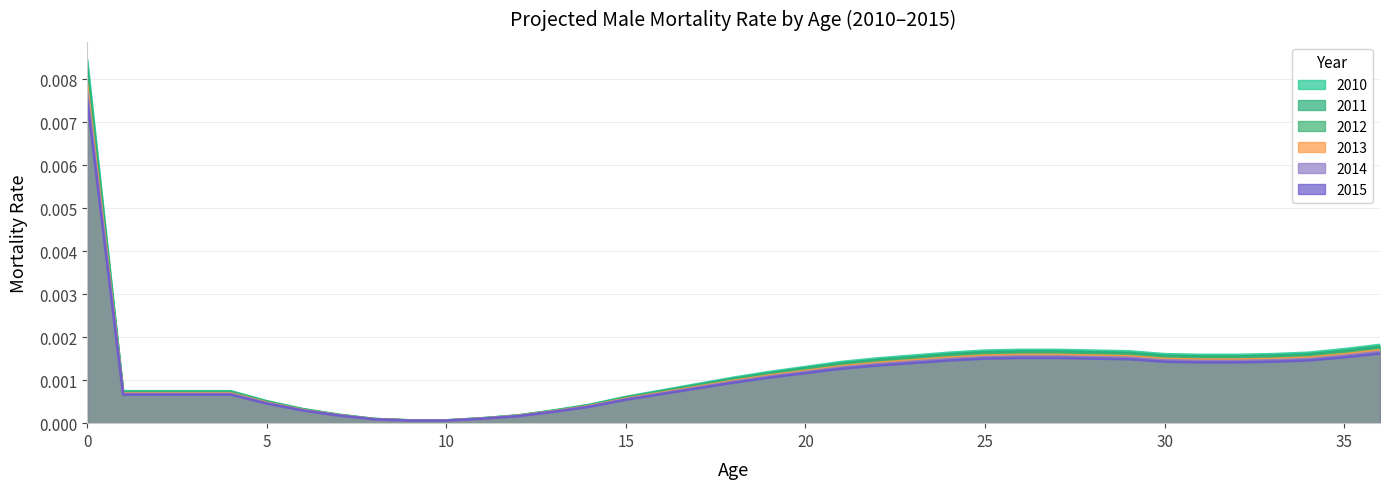

How many distinct data groups are displayed?

6